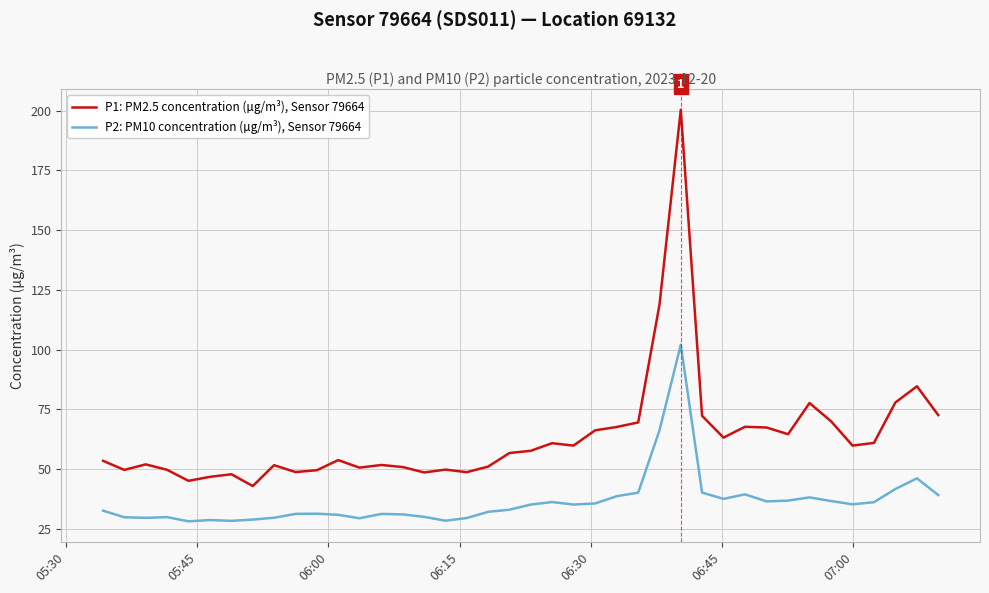

True or false: P2: PM10 concentration (µg/m³), Sensor 79664 and P1: PM2.5 concentration (µg/m³), Sensor 79664 cross at least once.

False